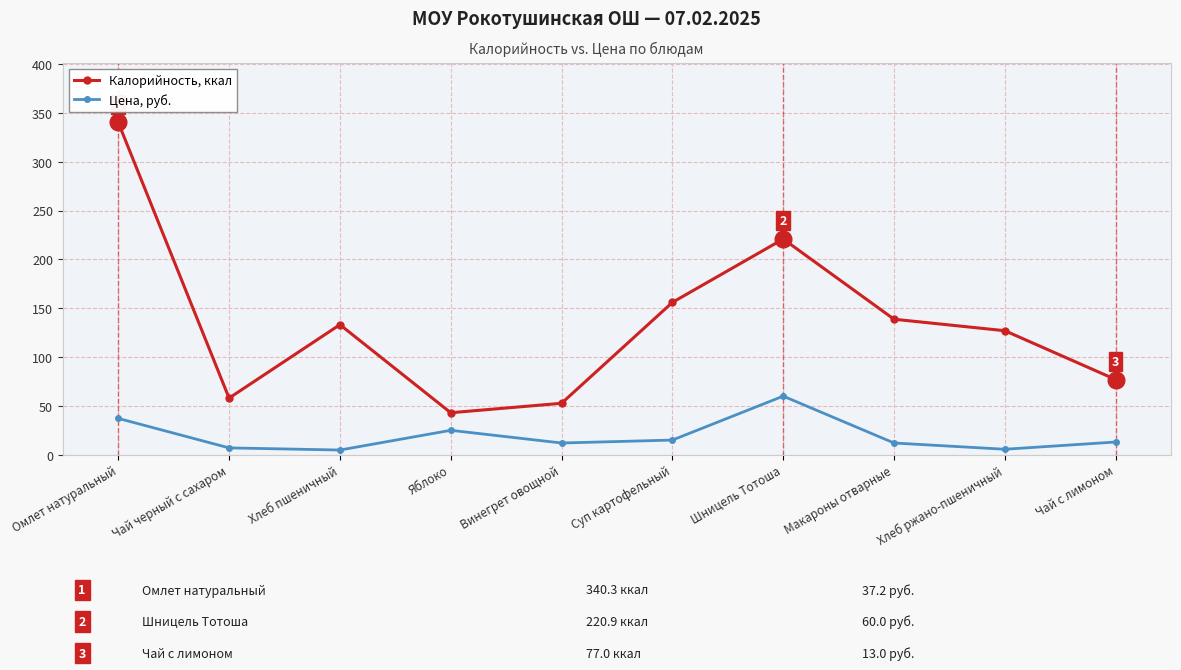

What is the approximate value of Цена, руб. at Омлет натуральный?

37.2